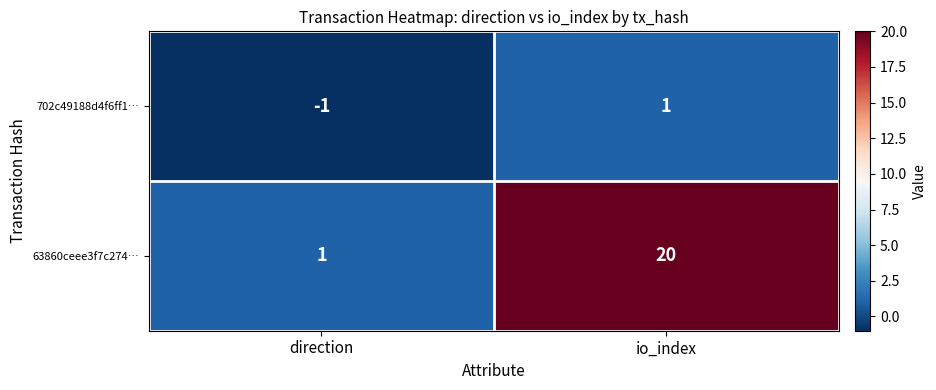

Which category has the highest value in the 702c49188d4f6ff1… series?

io_index